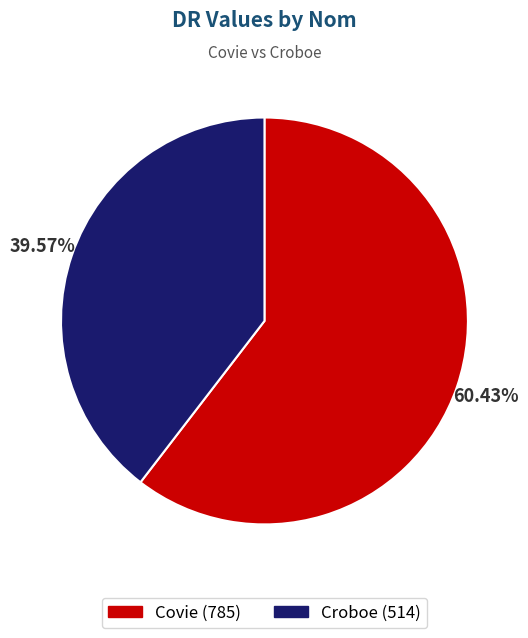

Does Covie represent more than half of the total?

Yes